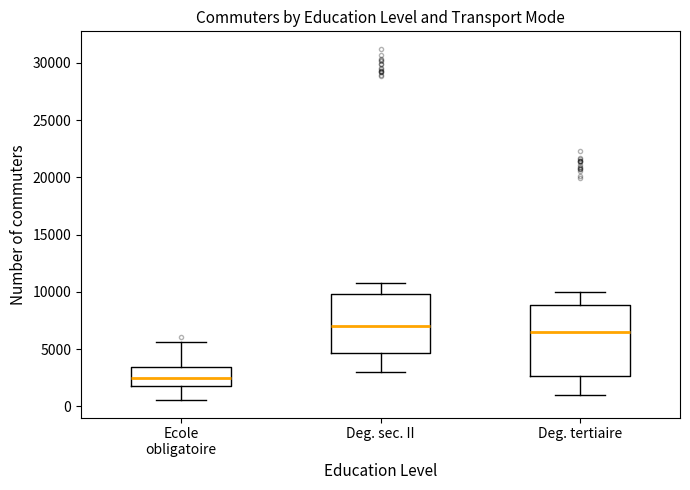

Reading left to right, read every box against the y-axis: the position of its median line, the range the box covers, and the ends of its whiskers. The values are not printed on the chart, so give them approximately, as read against the axis.

Ecole obligatoire: median 2500, box 2000 to 3500, whiskers 500 to 5500
Deg. sec. II: median 7000, box 4500 to 10000, whiskers 3000 to 11000
Deg. tertiaire: median 6500, box 2500 to 9000, whiskers 1000 to 10000